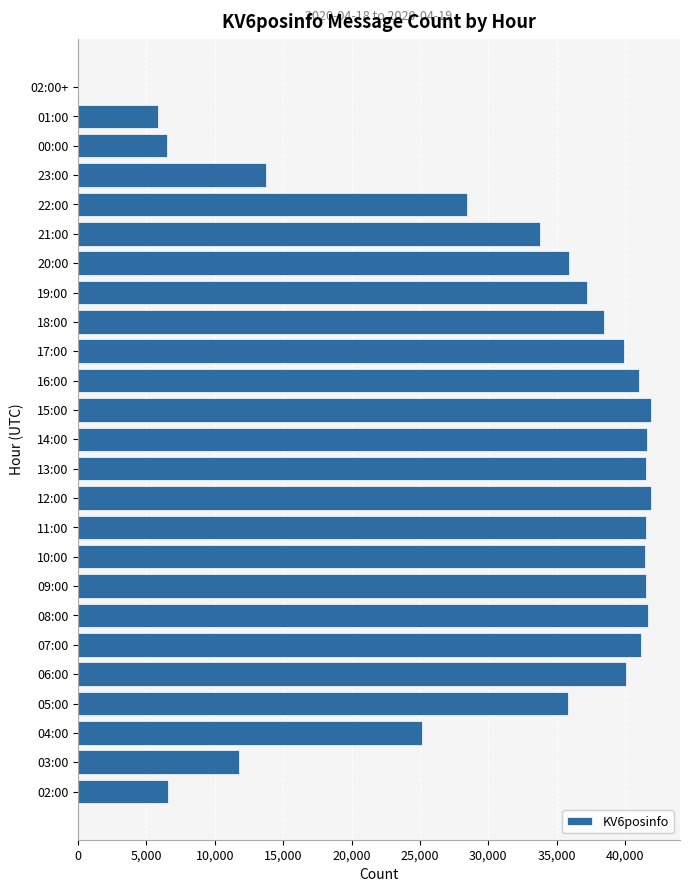

Where is the data nearest to the value 20964?

04:00